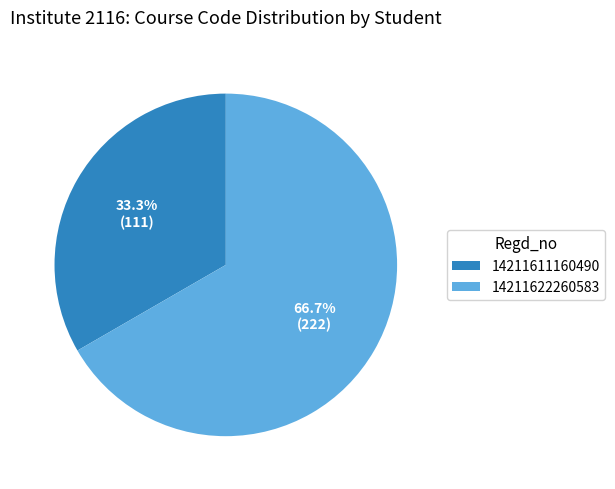

What is the largest slice in the pie chart?

14211622260583